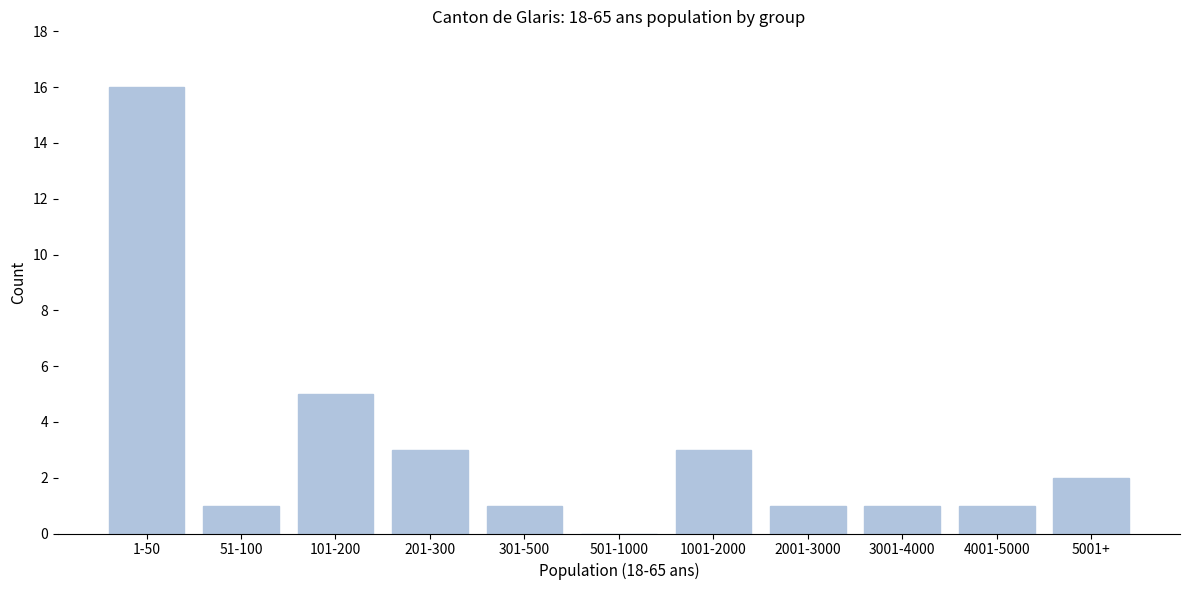

Reading right to left, list all the values displayed in this chart.

5001+=2	4001-5000=1	3001-4000=1	2001-3000=1	1001-2000=3	501-1000=0	301-500=1	201-300=3	101-200=5	51-100=1	1-50=16